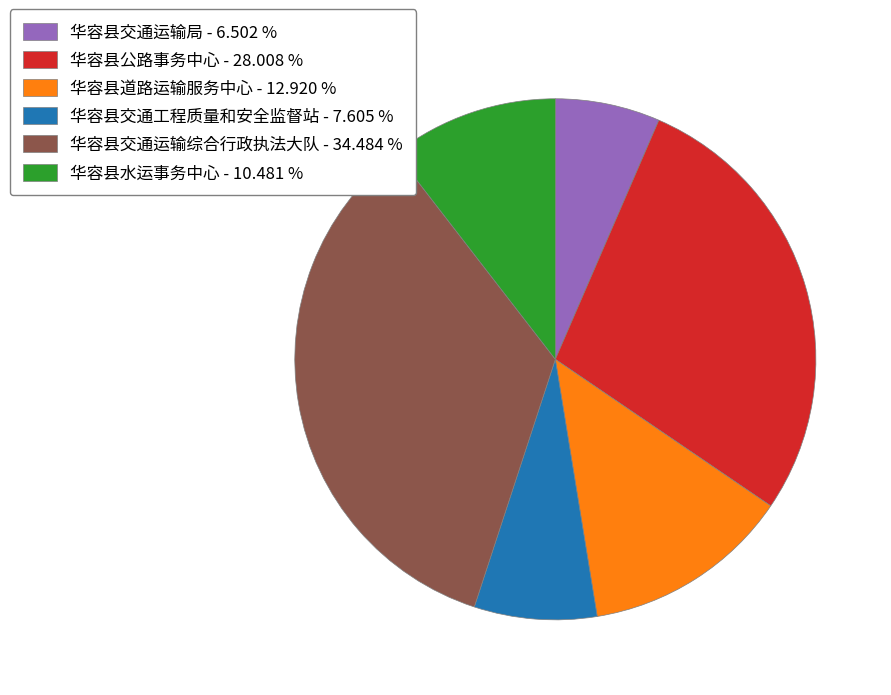

What is the ratio of the value at 华容县水运事务中心 to the value at 华容县道路运输服务中心?

0.8